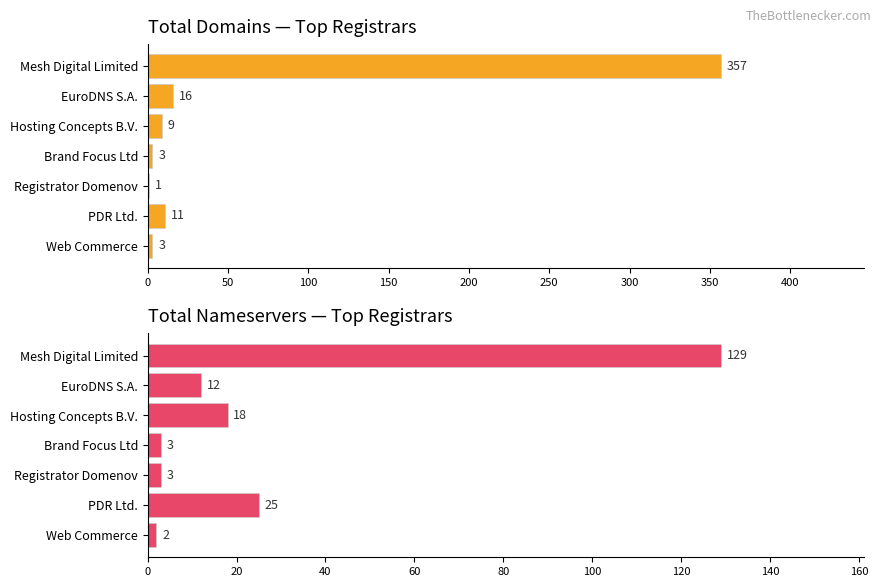

Rank the series at EuroDNS S.A. from highest to lowest value.

total-domains, total-nameservers